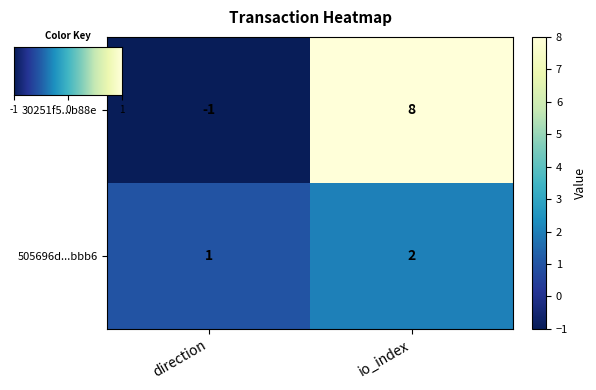

What is the sum of the 505696d...bbb6 values at direction and io_index?

3